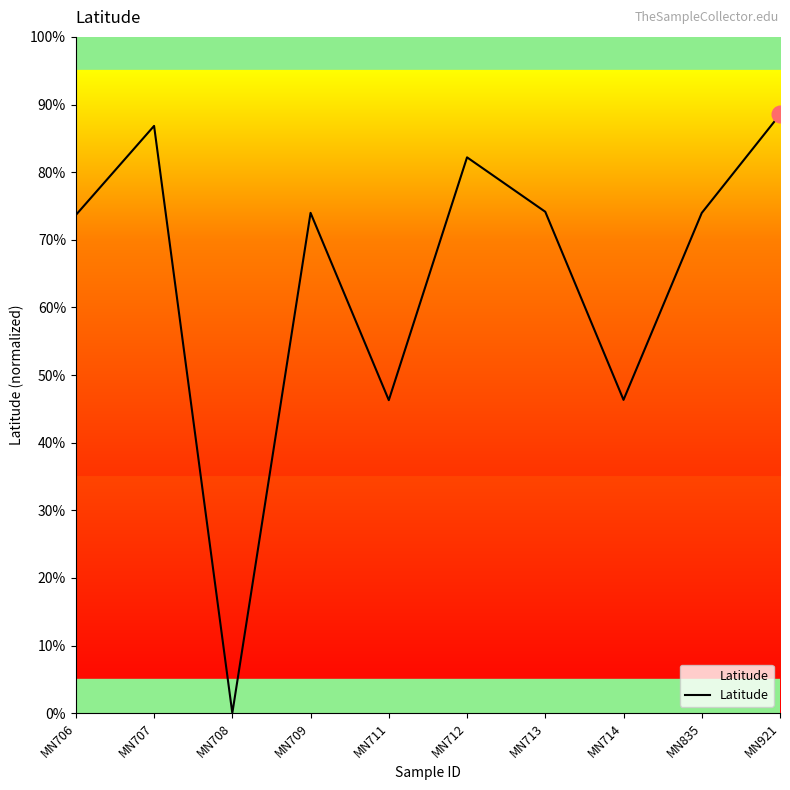

Reading left to right, list all the values displayed in this chart.

MN706=73.7	MN707=86.8	MN708=0.0	MN709=74.0	MN711=46.3	MN712=82.2	MN713=74.1	MN714=46.3	MN835=74.0	MN921=88.5